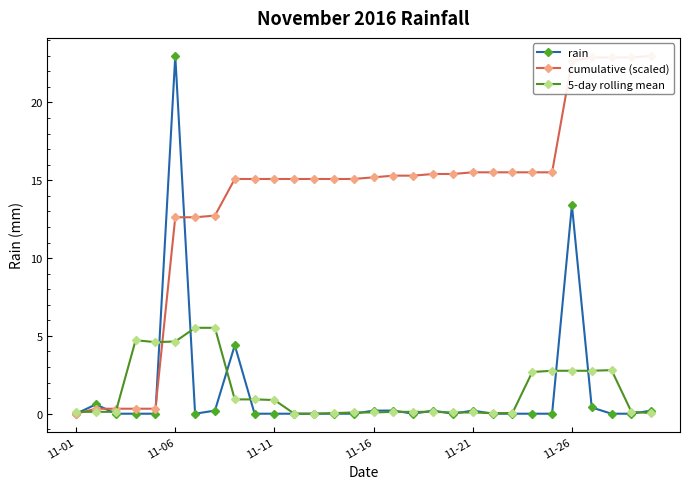

What is the difference between the highest and lowest values at 18?

15.3